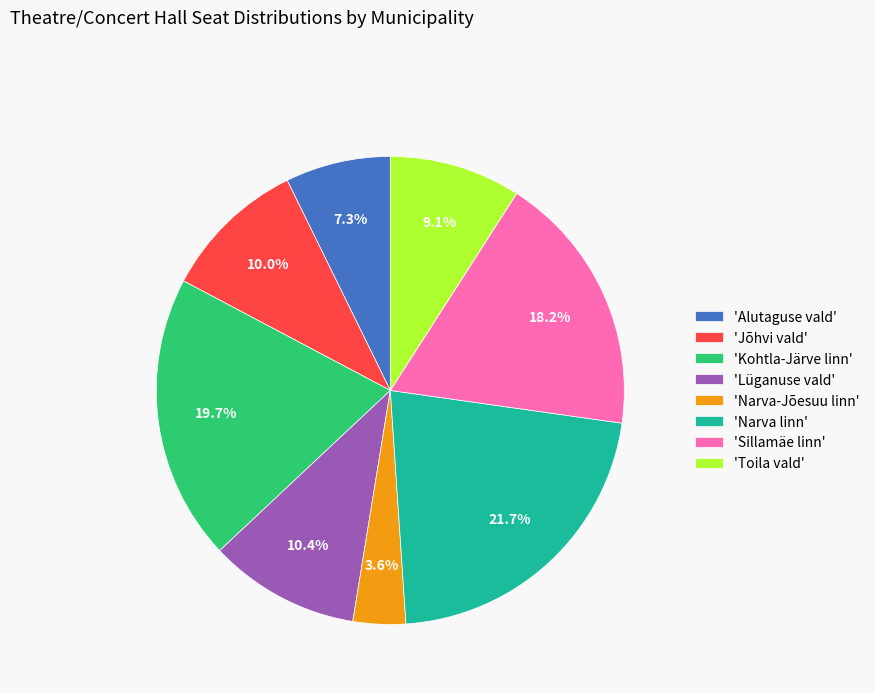

Which category has the biggest portion of the pie?

'Narva linn'